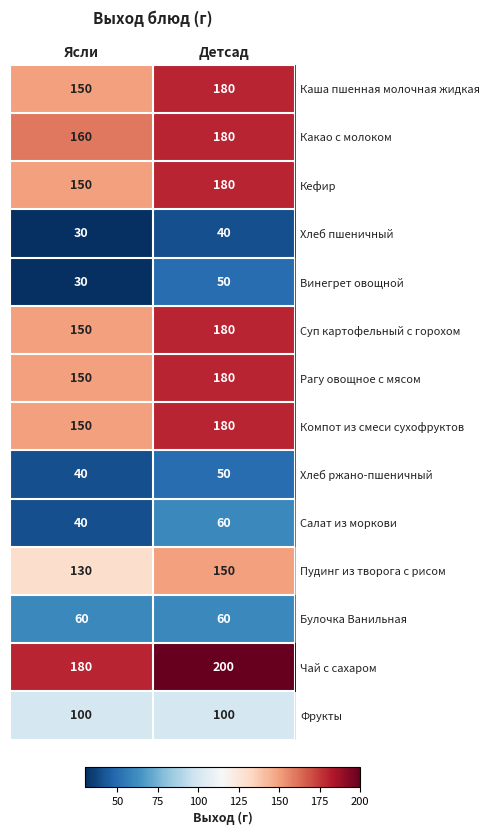

Which series has the largest total across all categories?

Чай с сахаром